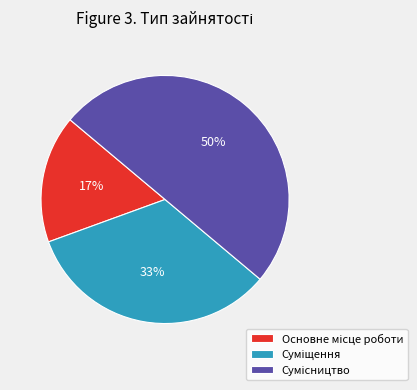

To the nearest percent, what is the average slice percentage?

33%